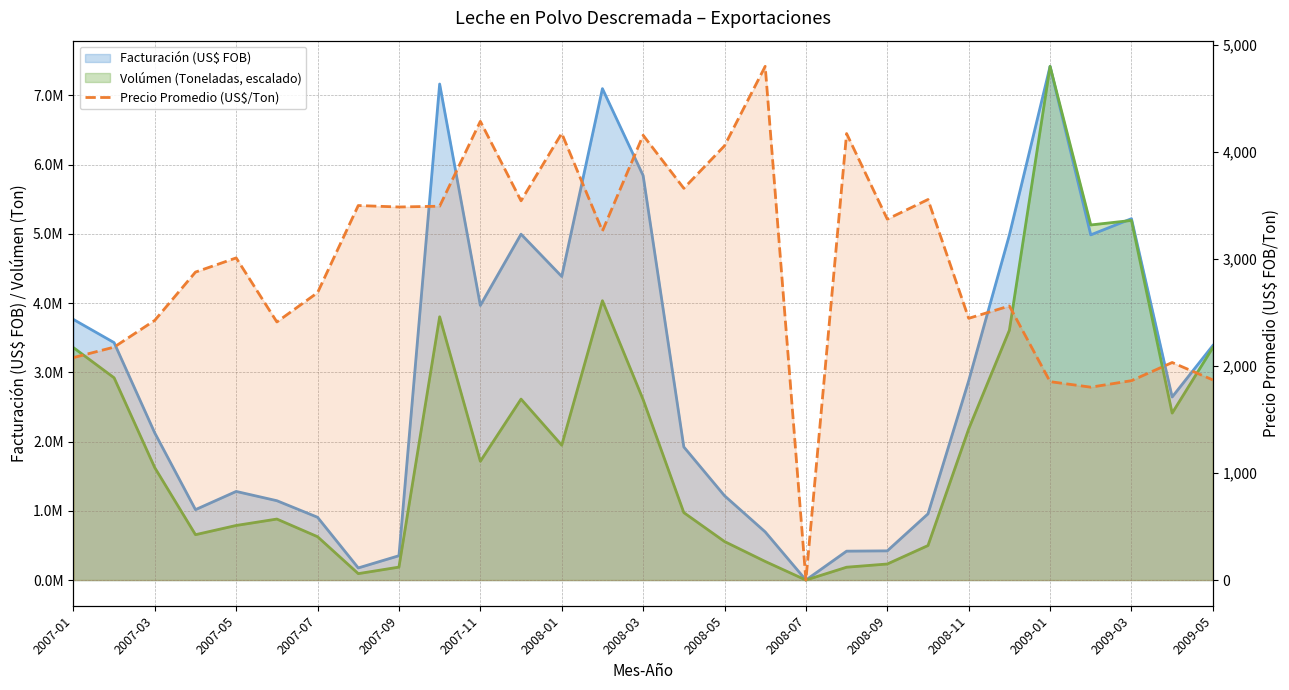

How many values are below 3010?

14